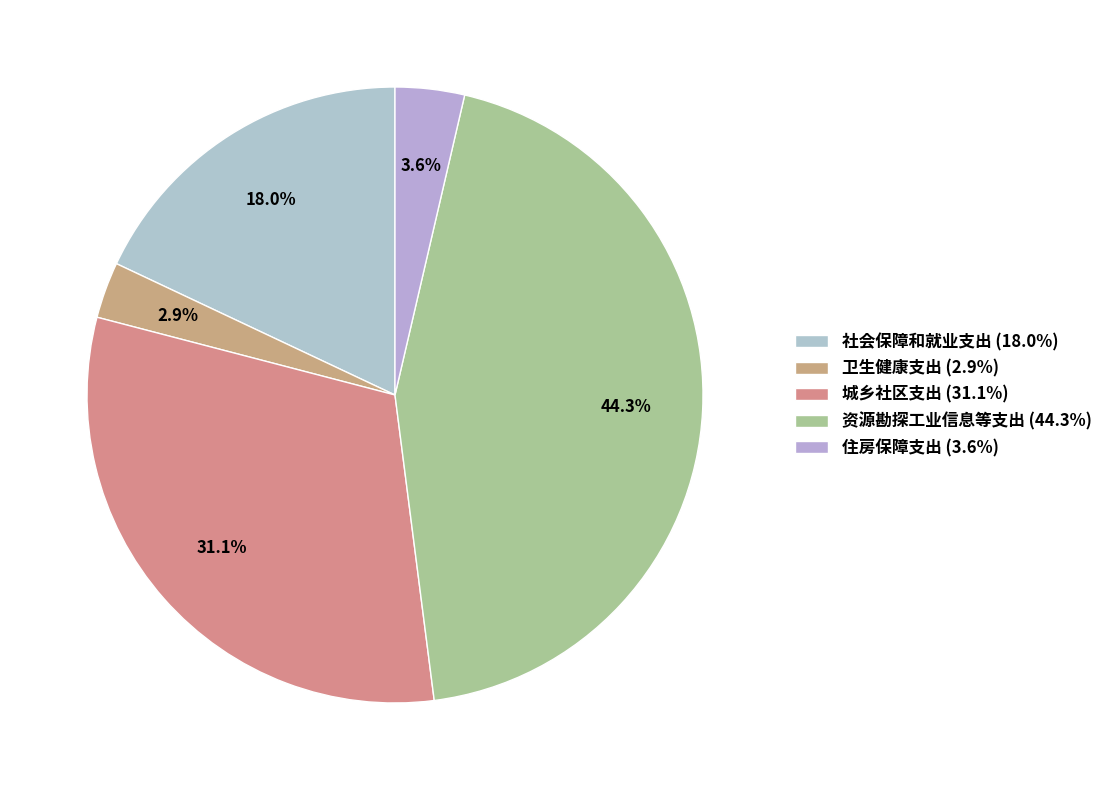

Which slice is the smallest?

卫生健康支出